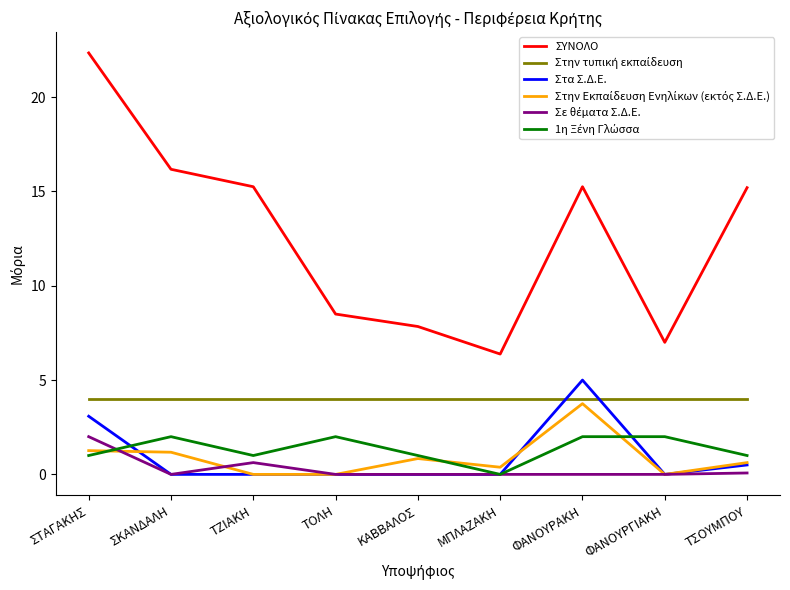

What is the maximum value for ΣΥΝΟΛΟ?

22.3